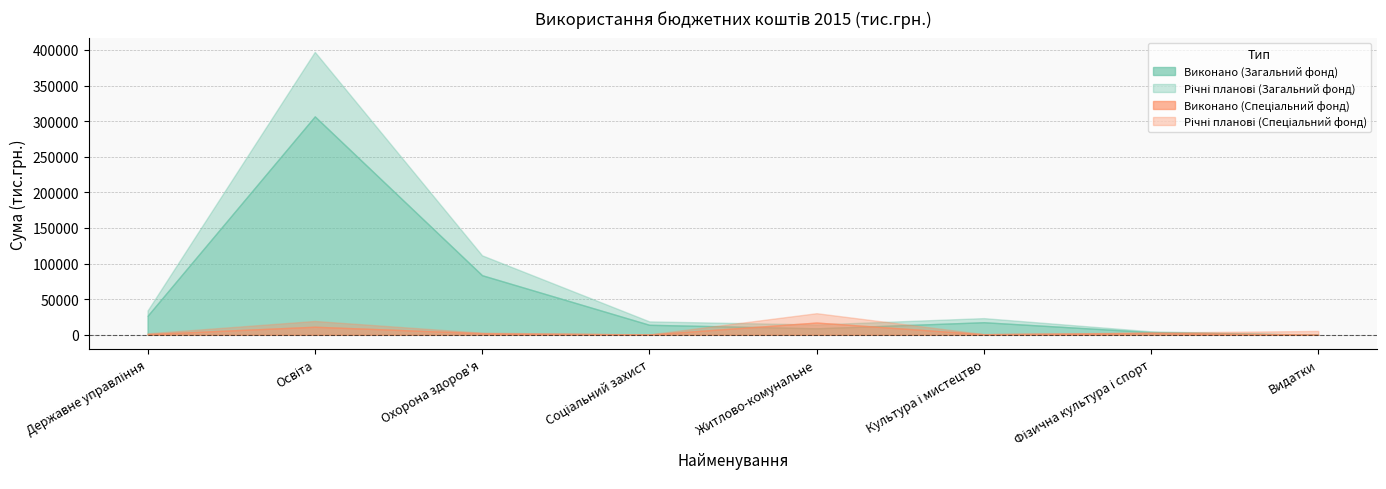

At which category is the sum across all series the highest?

Освіта